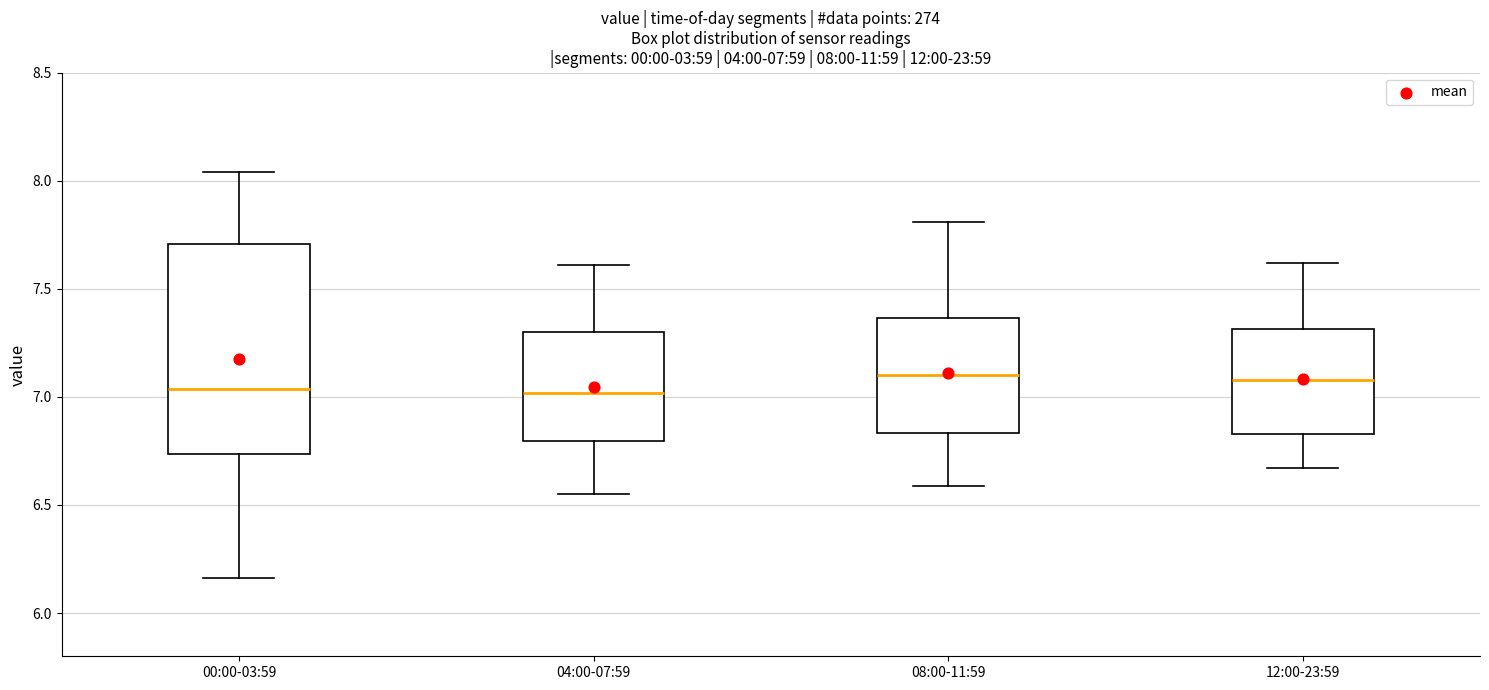

Which box is the tallest, from its lower edge to its upper edge?

00:00-03:59